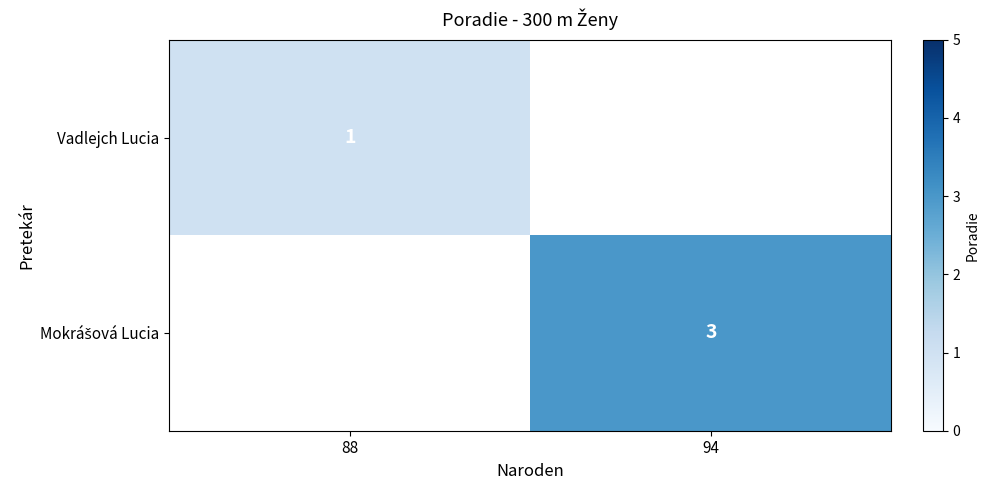

Which category has the highest value in the Mokrášová Lucia series?

88